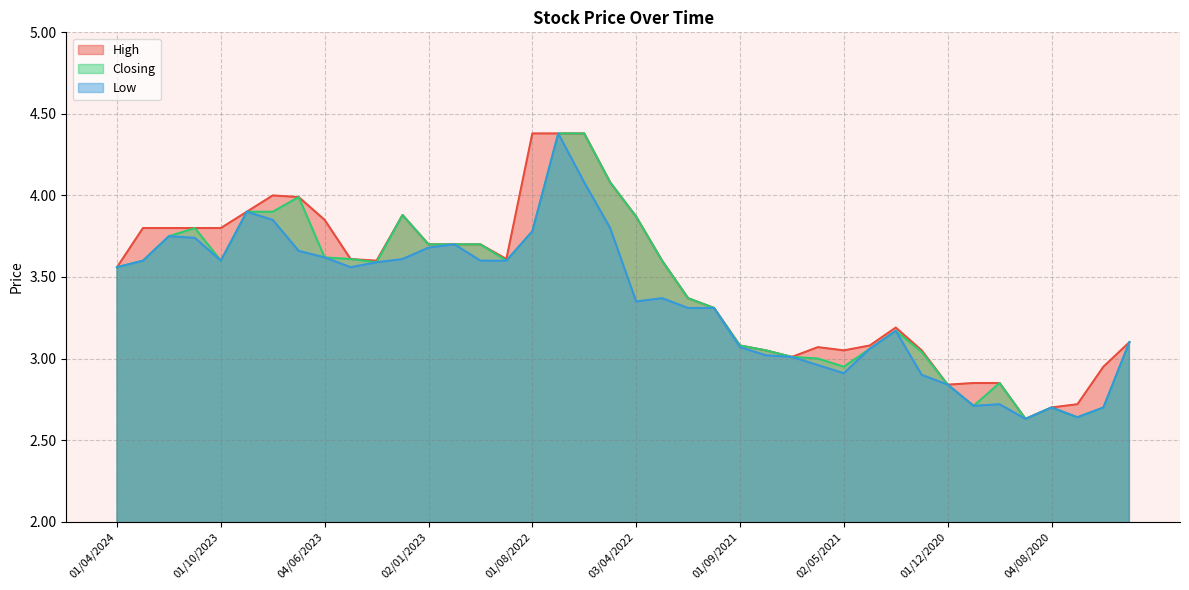

At which category does Closing reach its first local peak?

01/11/2023